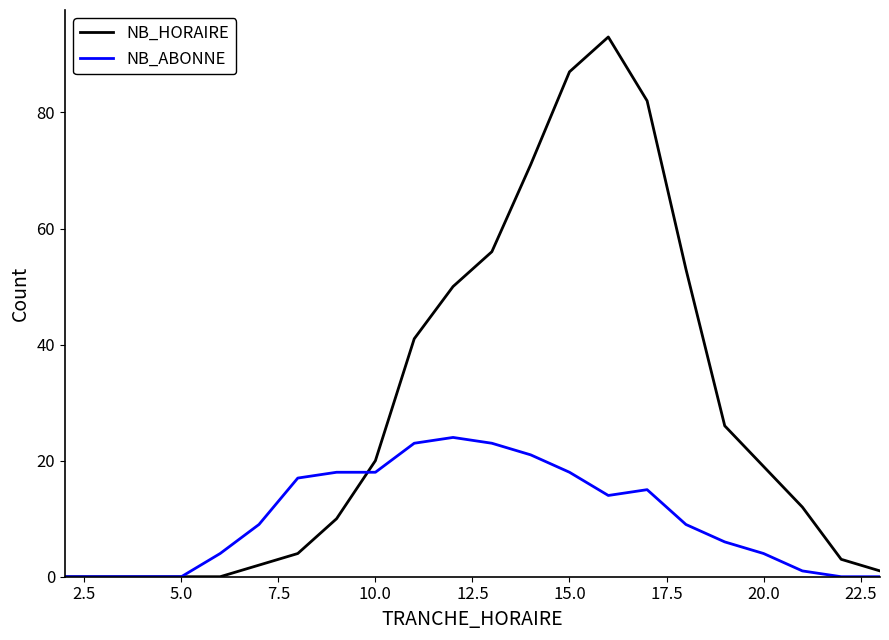

Which series has the largest range (max minus min)?

NB_HORAIRE